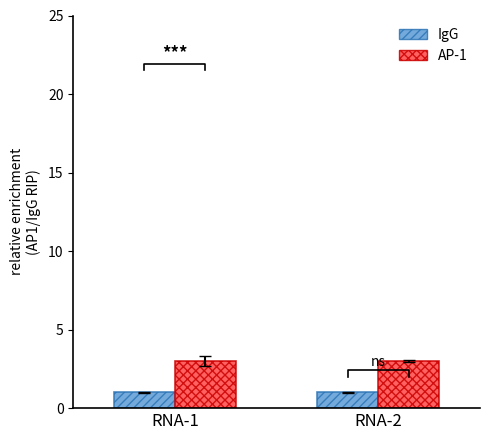

How many bars are there in total?

4